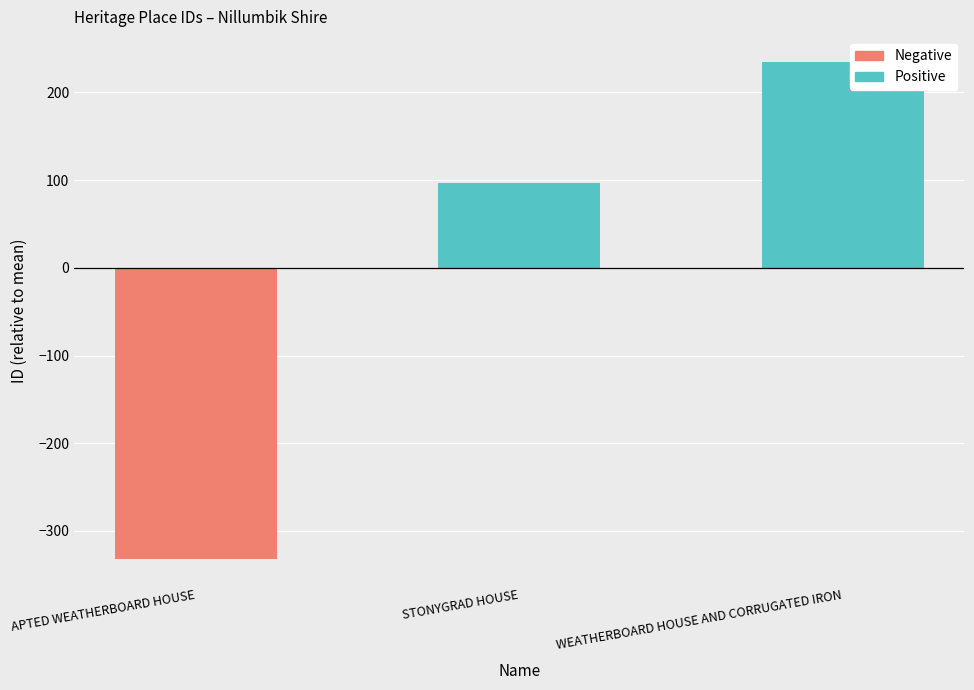

Between WEATHERBOARD HOUSE AND CORRUGATED IRON and STONYGRAD HOUSE, which is larger?

WEATHERBOARD HOUSE AND CORRUGATED IRON